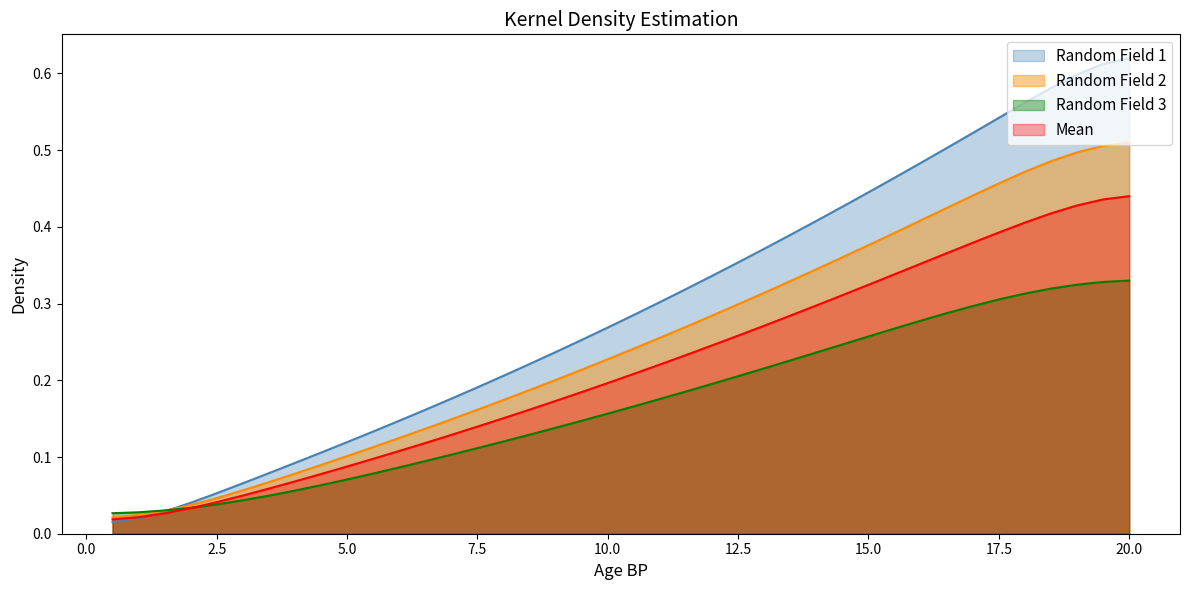

Which series has the widest spread of values?

Random Field 1